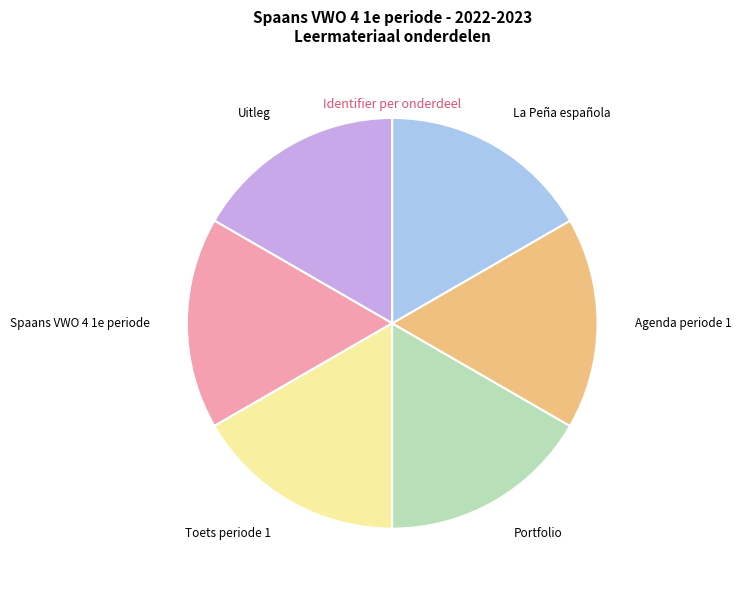

Is there a majority slice in this chart?

No